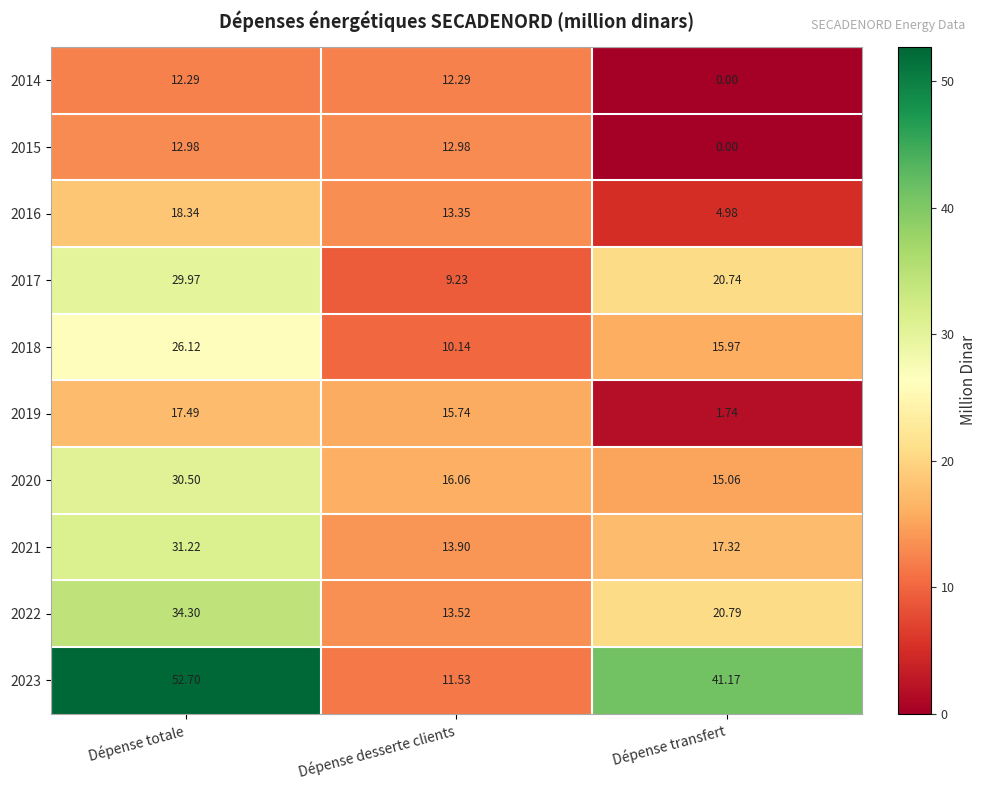

How many categories are shown in the chart?

3